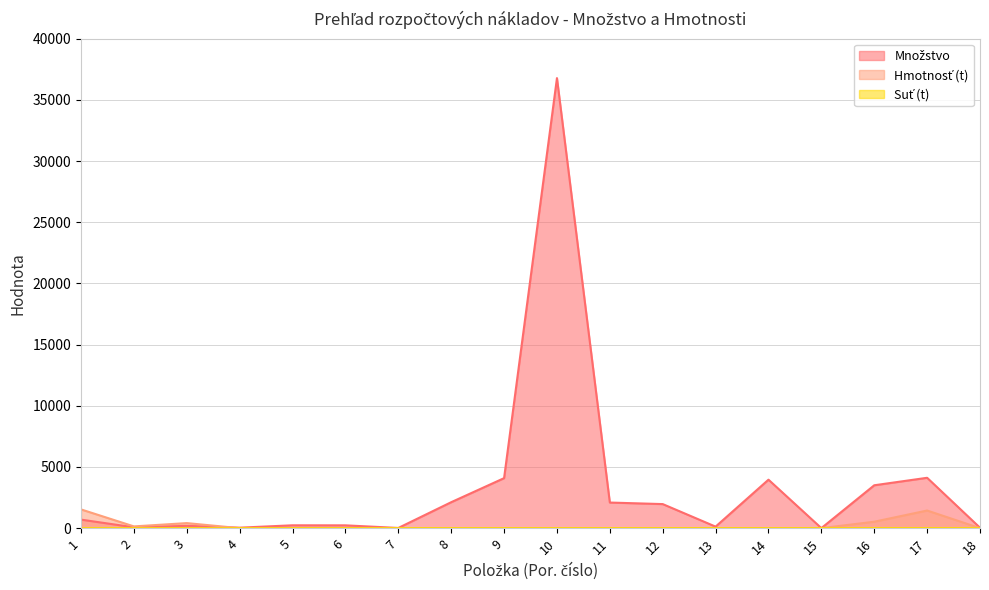

What are all the series names shown in the legend?

Množstvo, Hmotnosť (t), Suť (t)